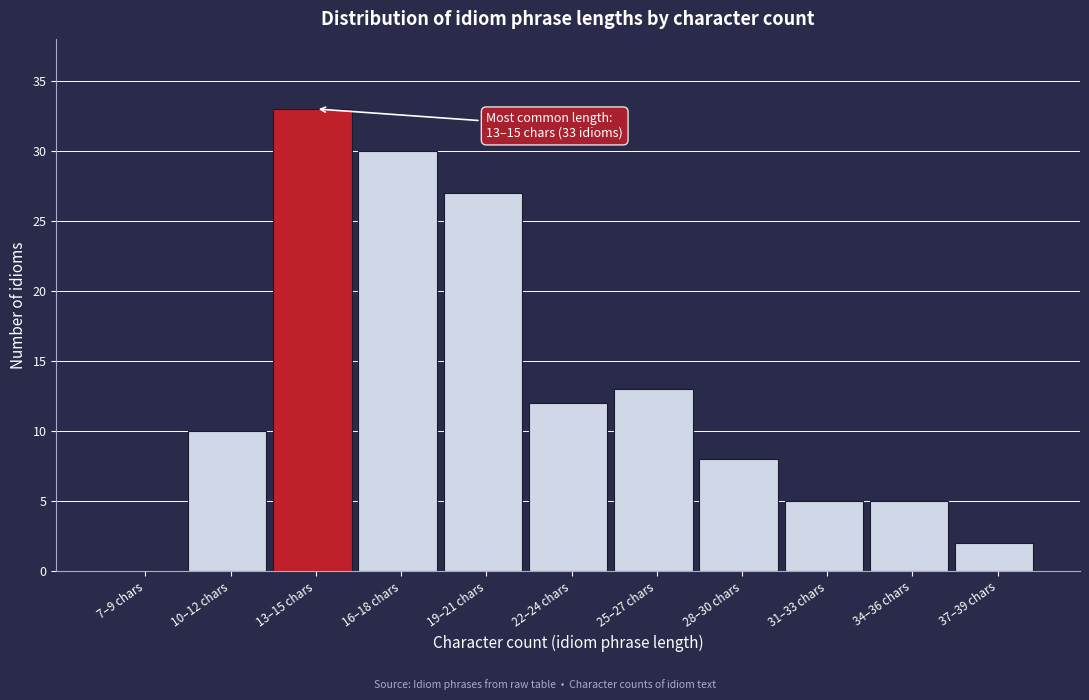

Reading right to left, extract all data points from this chart.

37–39 chars=2	34–36 chars=5	31–33 chars=5	28–30 chars=8	25–27 chars=13	22–24 chars=12	19–21 chars=27	16–18 chars=30	13–15 chars=33	10–12 chars=10	7–9 chars=0